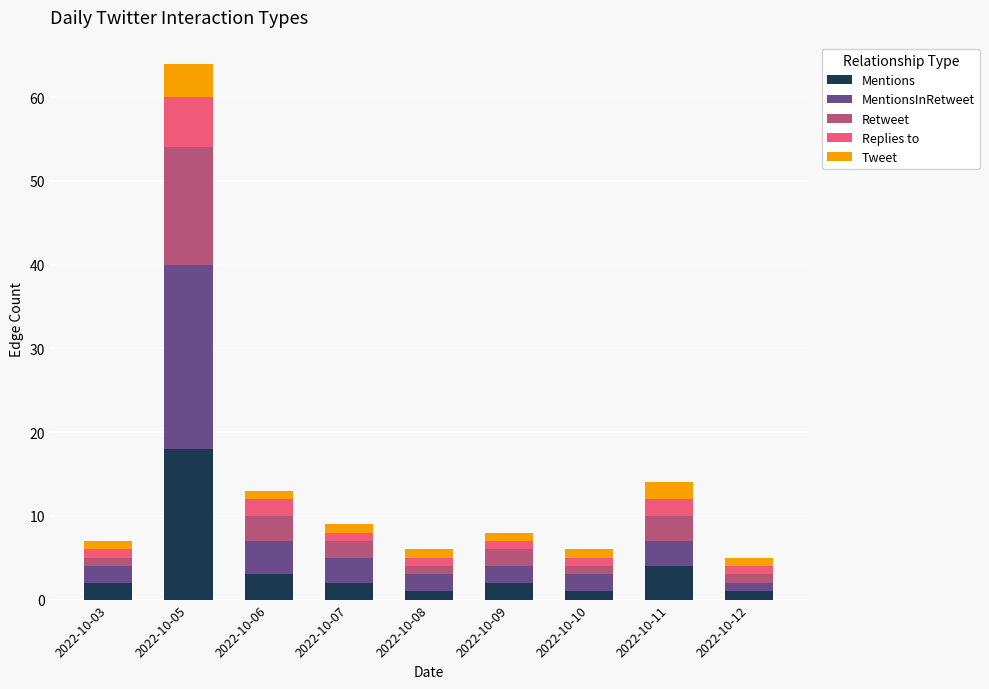

Is it true that Mentions equals 18 at 2022-10-05?

True